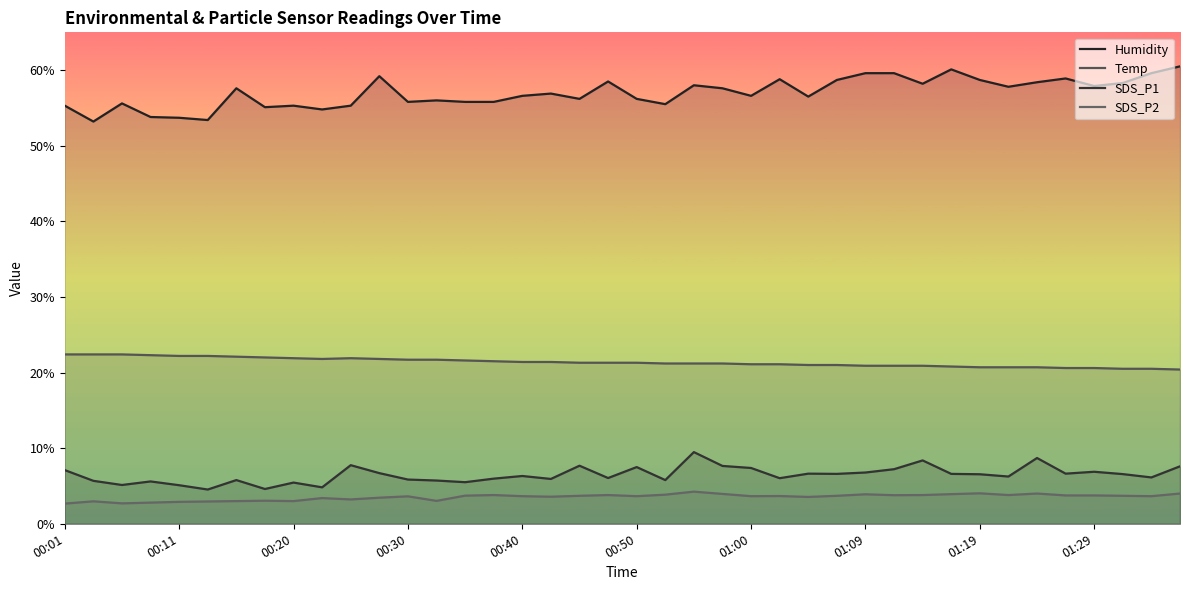

True or false: Humidity has more than 1 points higher than both neighbors.

True